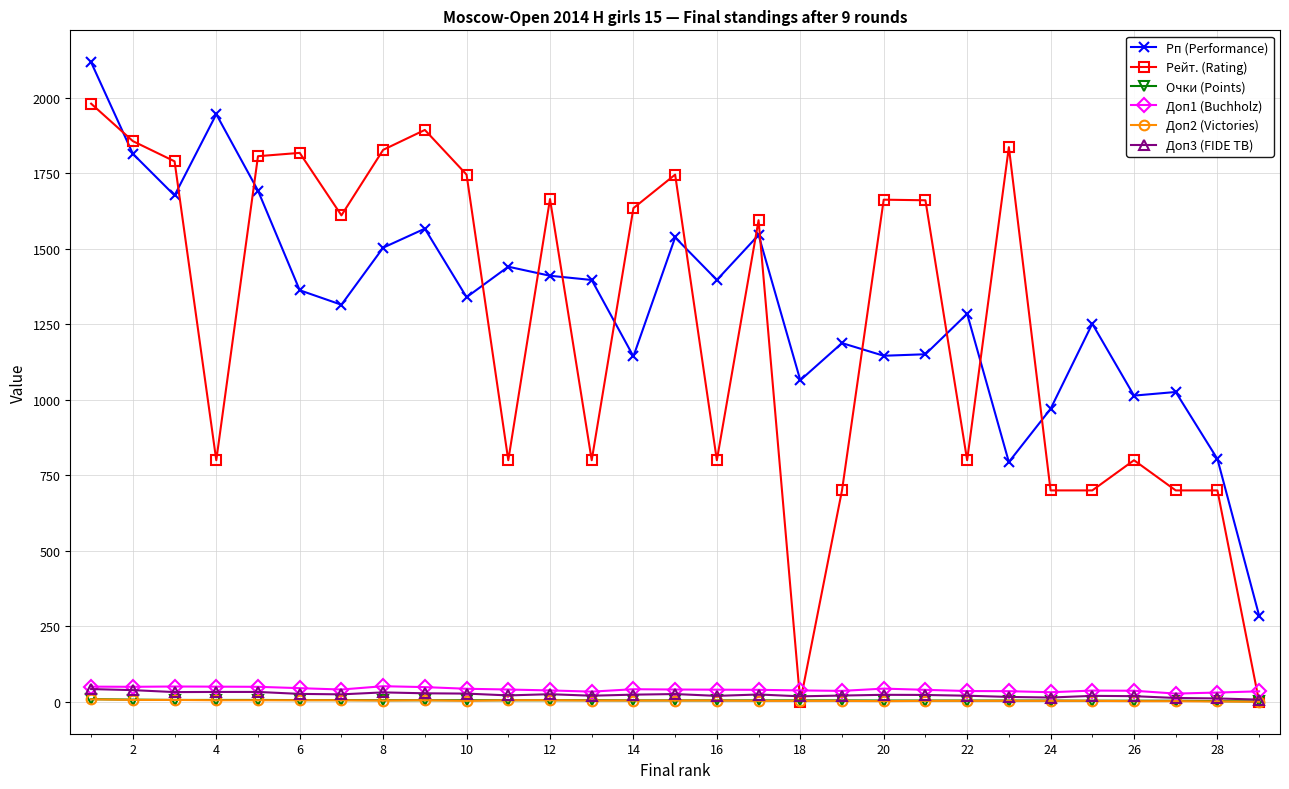

What is the lowest value of the Рп (Performance) series?

285.0